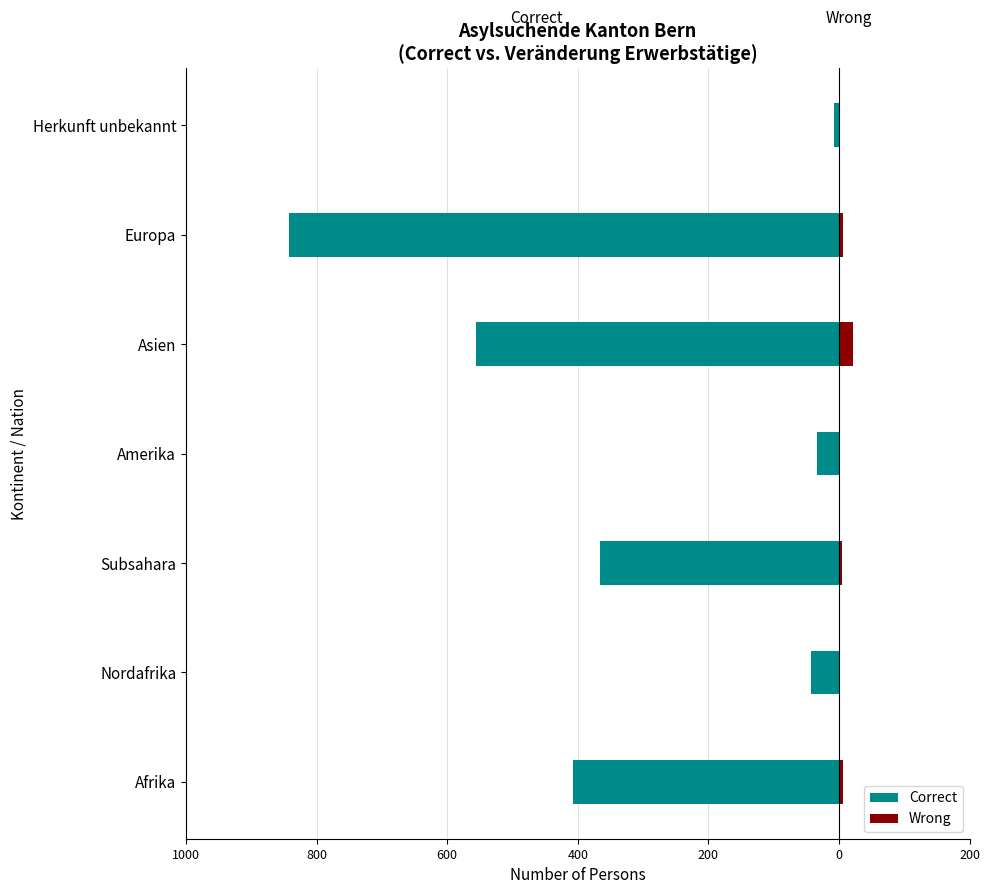

The value of Correct at Subsahara is -366. True or false?

True